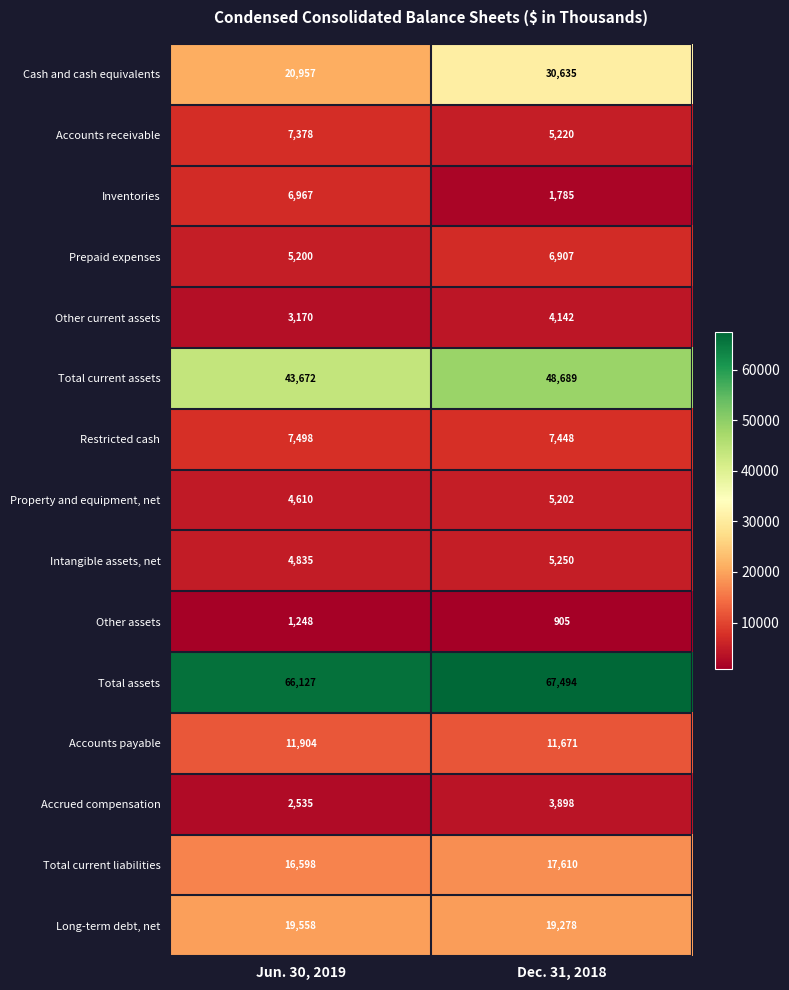

List the series in order of their peak value, highest first.

Total assets, Total current assets, Cash and cash equivalents, Long-term debt, net, Total current liabilities, Accounts payable, Restricted cash, Accounts receivable, Inventories, Prepaid expenses, Intangible assets, net, Property and equipment, net, Other current assets, Accrued compensation, Other assets